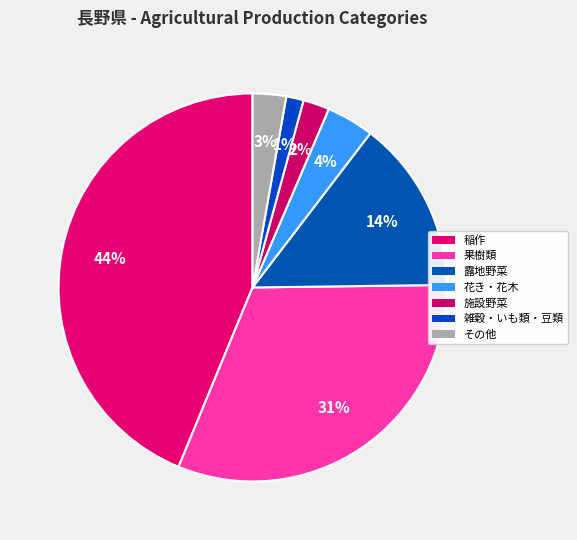

How many segments does this pie chart have?

7